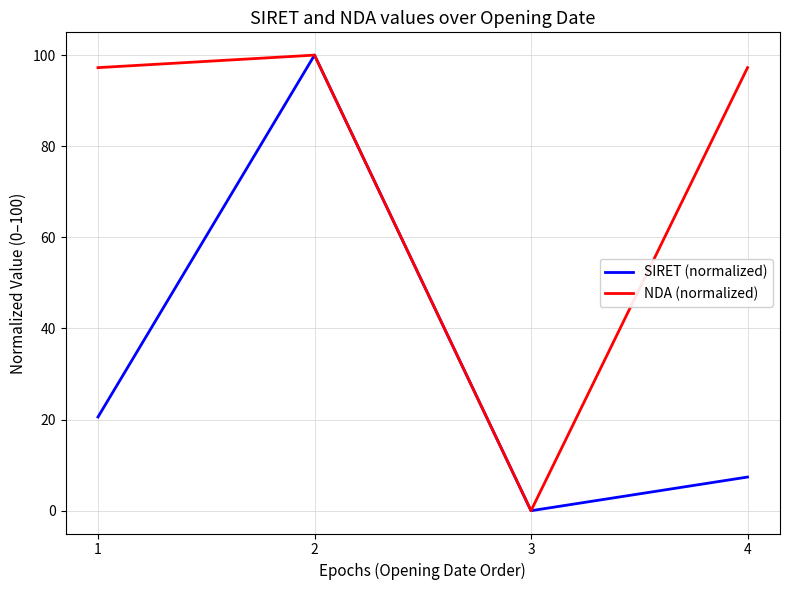

At which label does SIRET (normalized) first exceed 20?

1